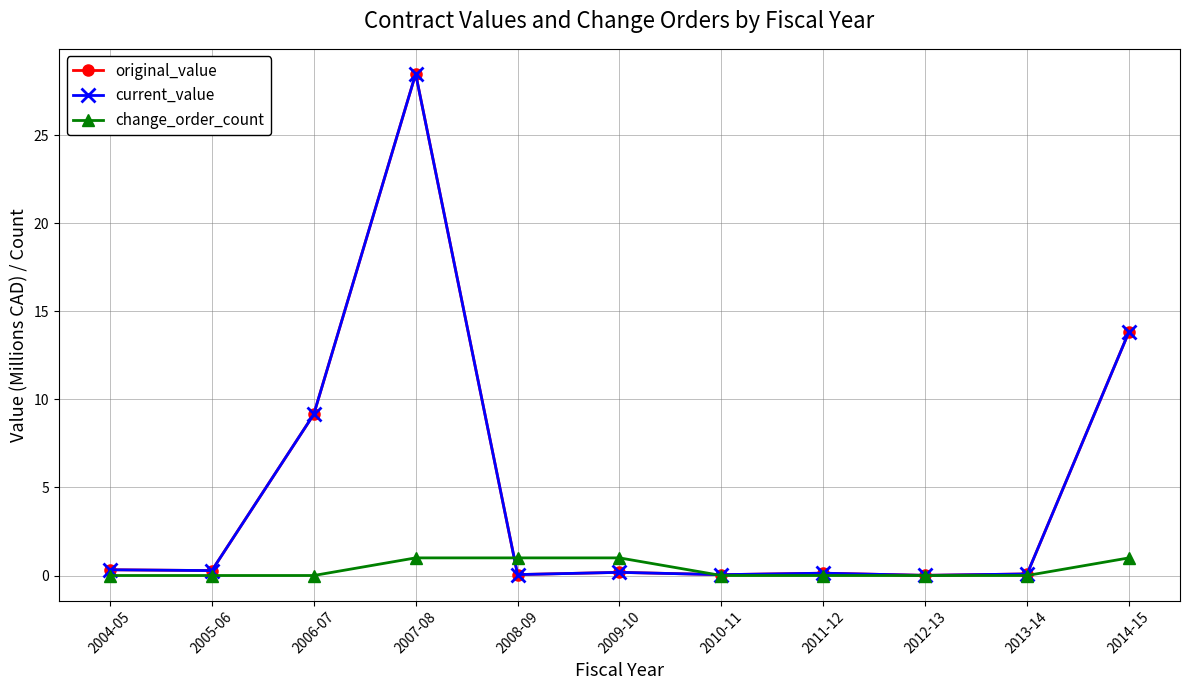

True or false: change_order_count and original_value intersect in this chart.

True